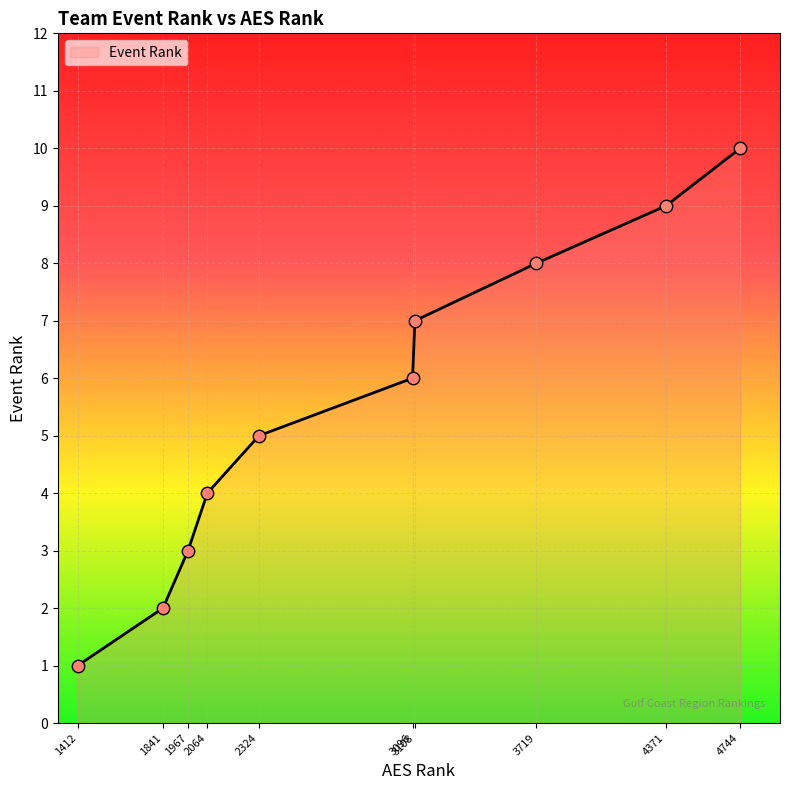

Which has a higher value, 3108 or 3096?

3108